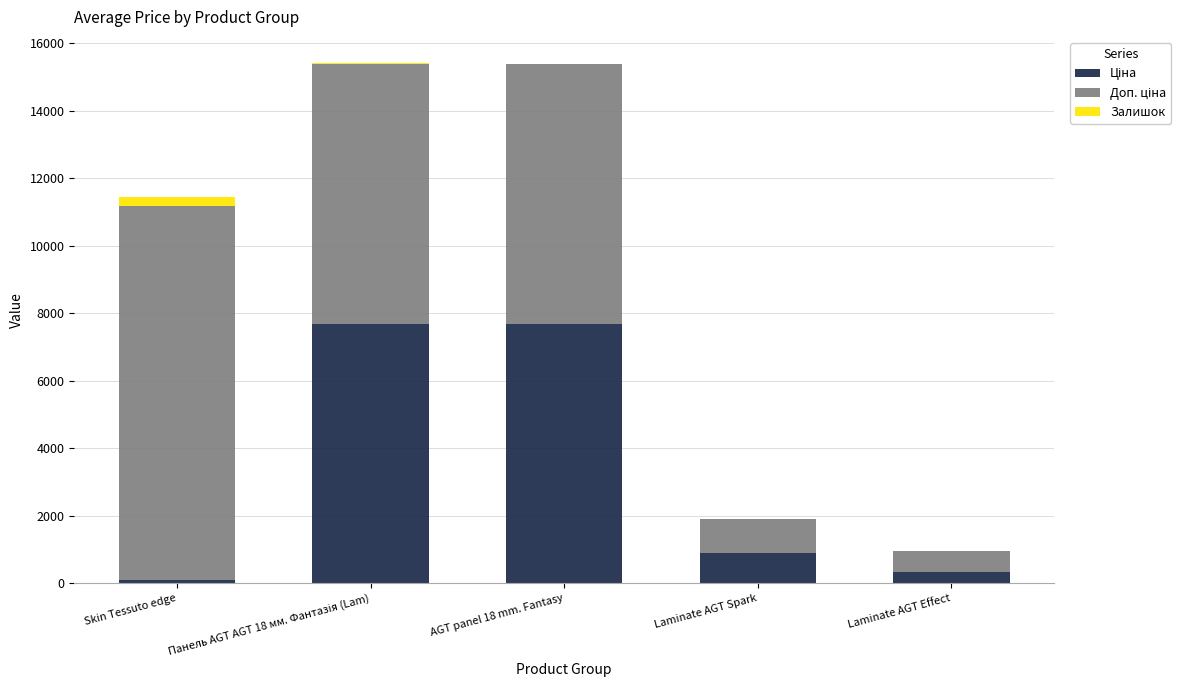

Count the number of data series in this chart.

3